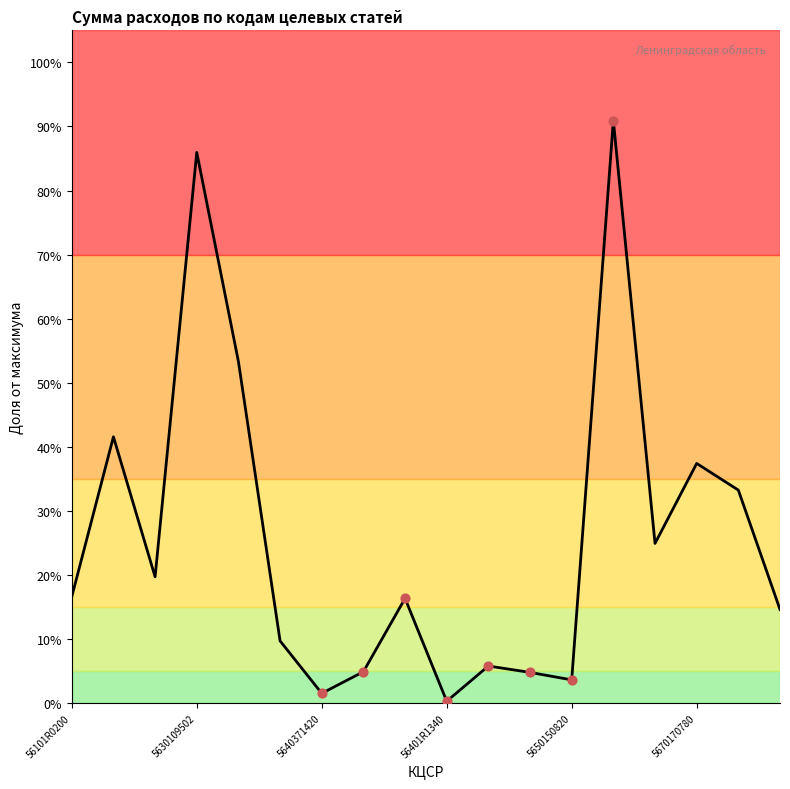

What is the difference between the maximum and minimum values?

90.6